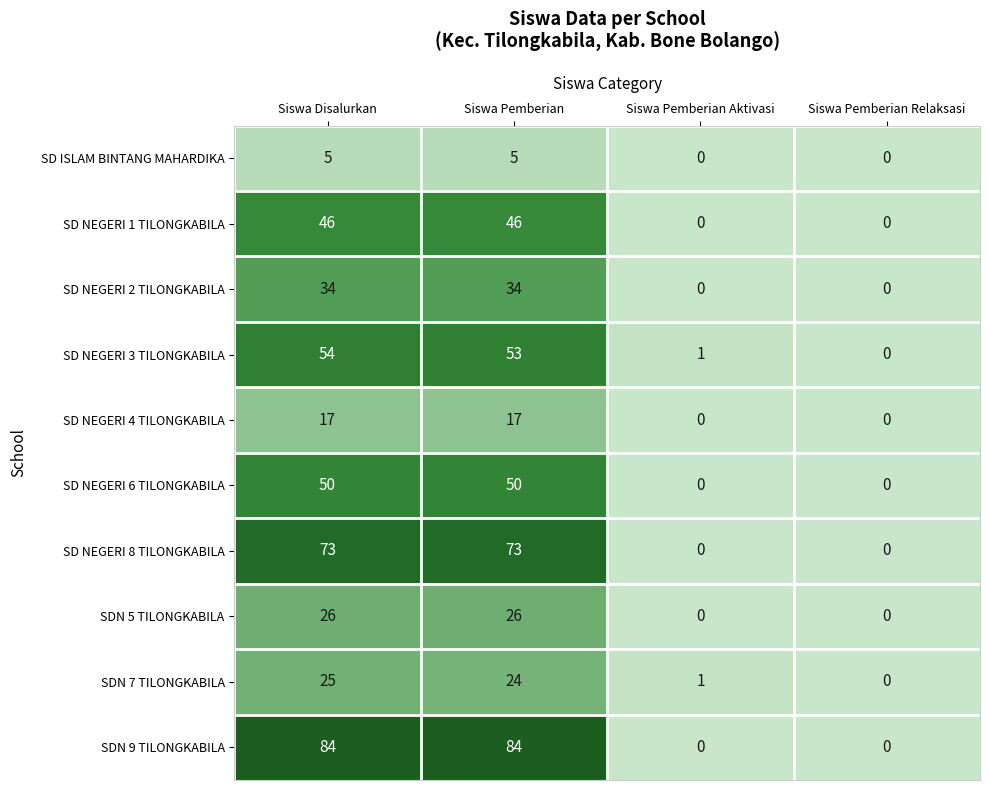

List the series in order of their peak value, lowest first.

SD ISLAM BINTANG MAHARDIKA, SD NEGERI 4 TILONGKABILA, SDN 7 TILONGKABILA, SDN 5 TILONGKABILA, SD NEGERI 2 TILONGKABILA, SD NEGERI 1 TILONGKABILA, SD NEGERI 6 TILONGKABILA, SD NEGERI 3 TILONGKABILA, SD NEGERI 8 TILONGKABILA, SDN 9 TILONGKABILA